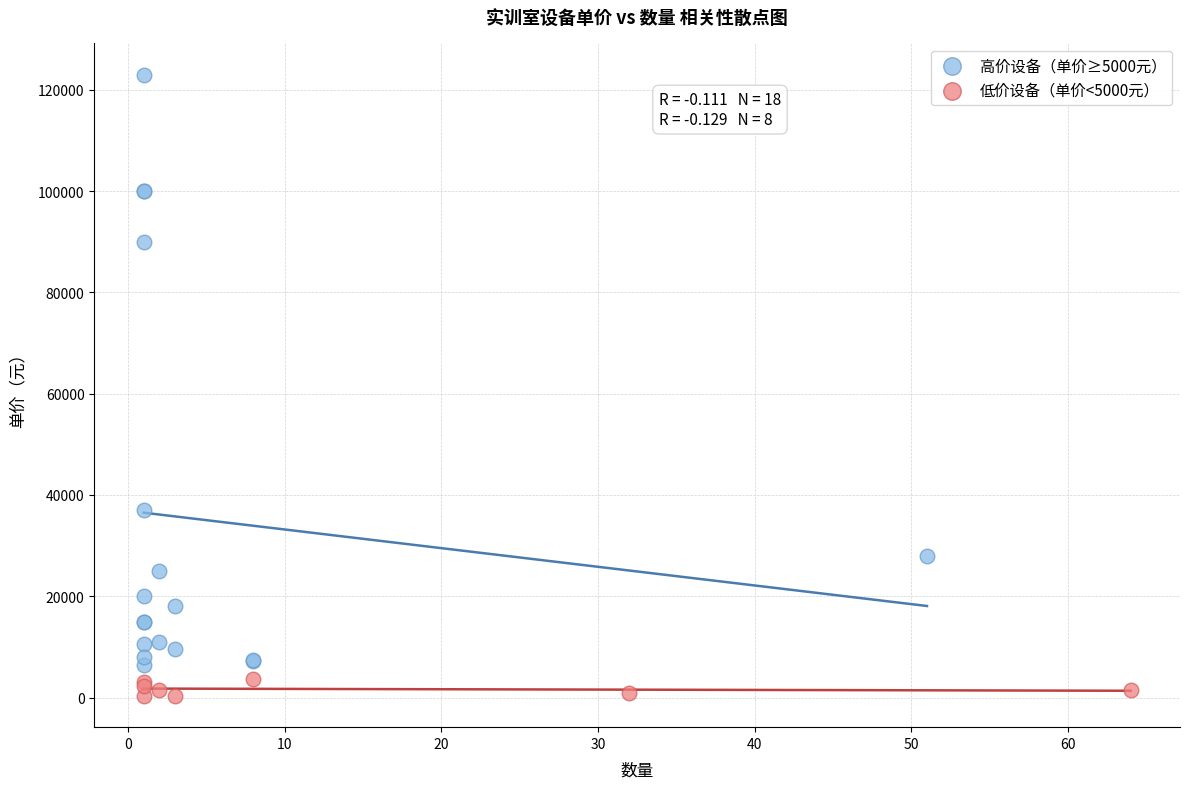

Which series contains the highest Y value?

高价设备（单价≥5000元）